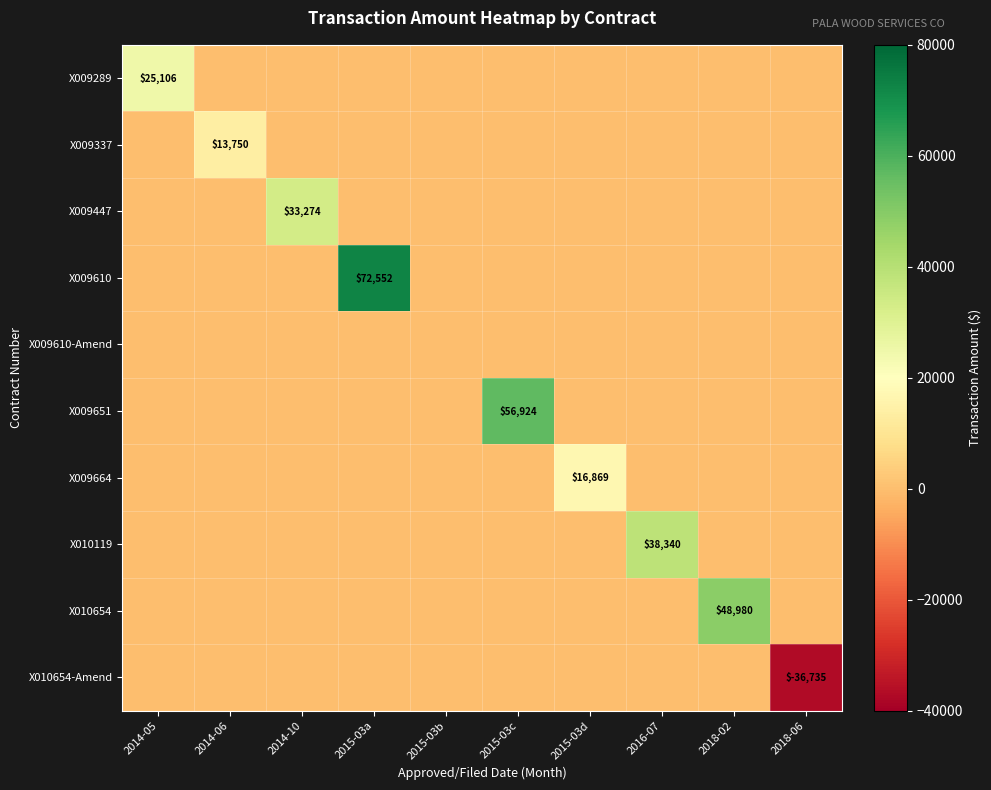

What is the sum of the X010654 values at 2018-02 and 2015-03a?

48980